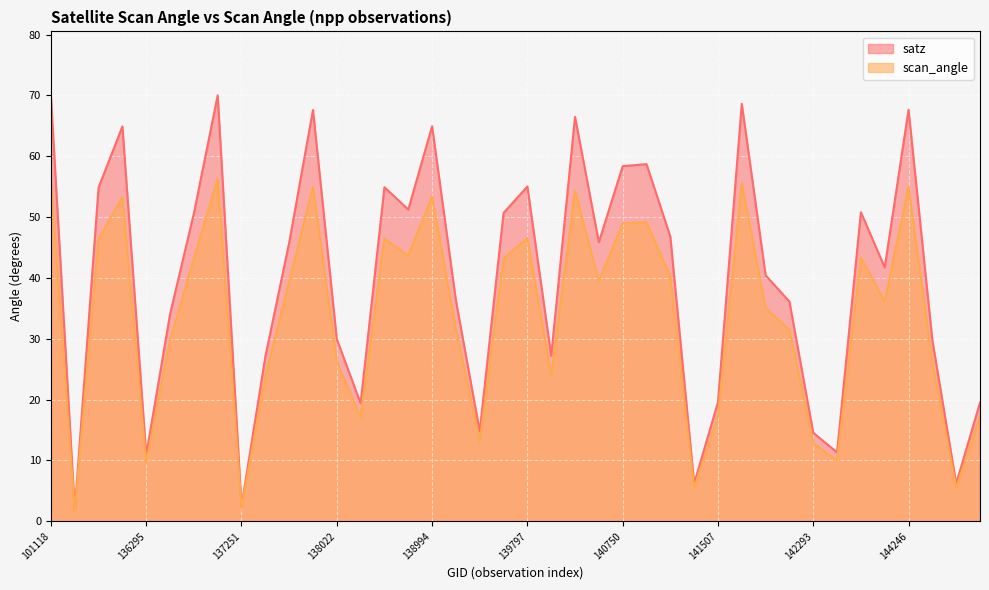

True or false: scan_angle has more than 0 interior local peaks.

True